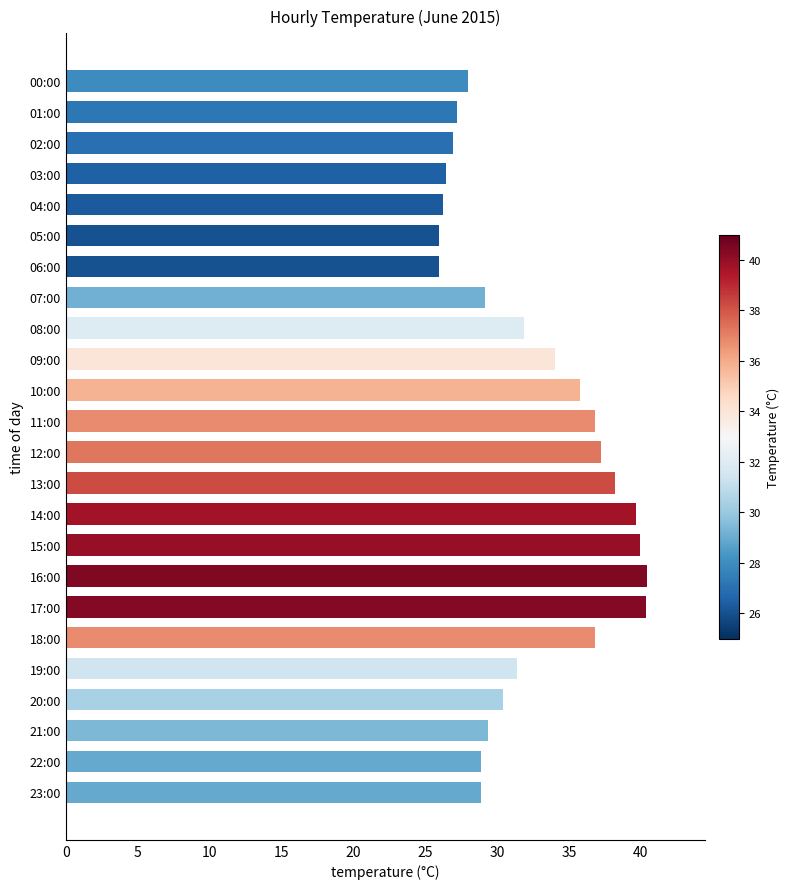

Is it true that the value at 02:00 is 26.9?

True